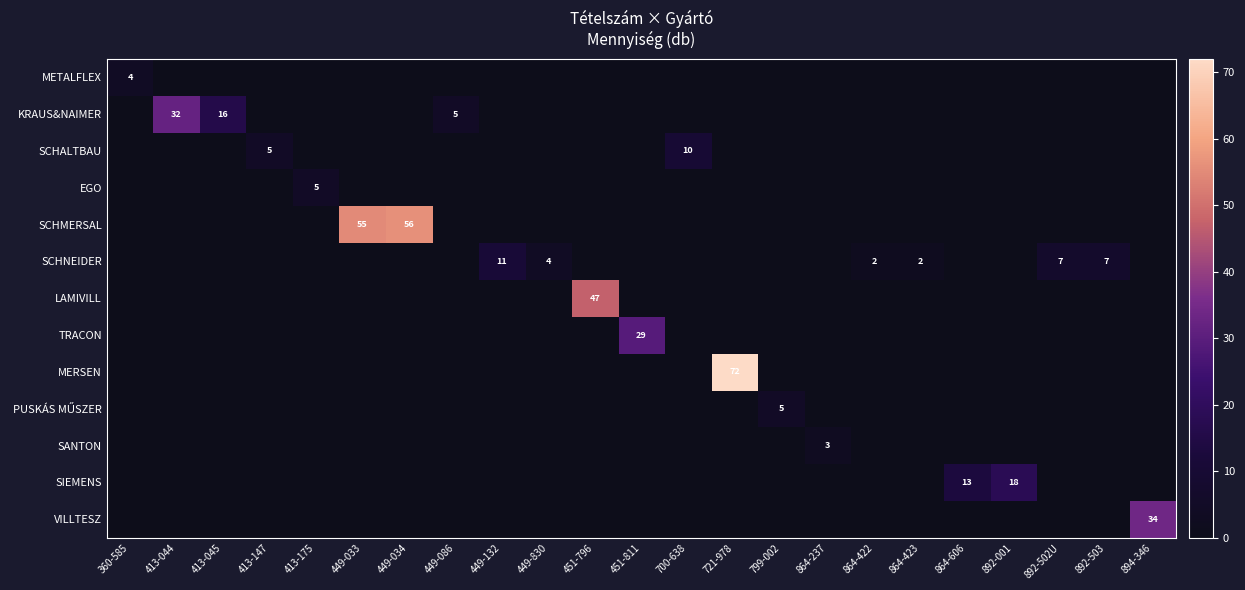

Is it true that SCHALTBAU equals -5 at 892-503?

False